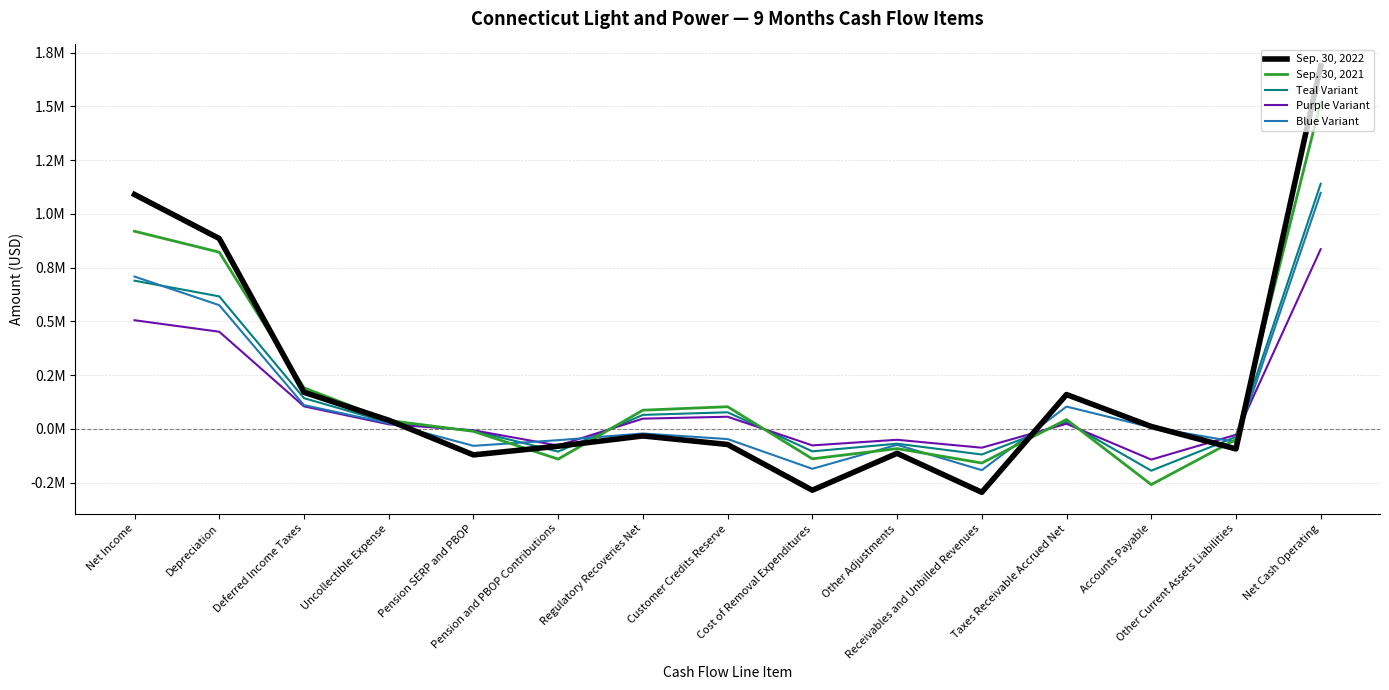

In Sep. 30, 2022, how many points are higher than both neighbors (excluding endpoints)?

3